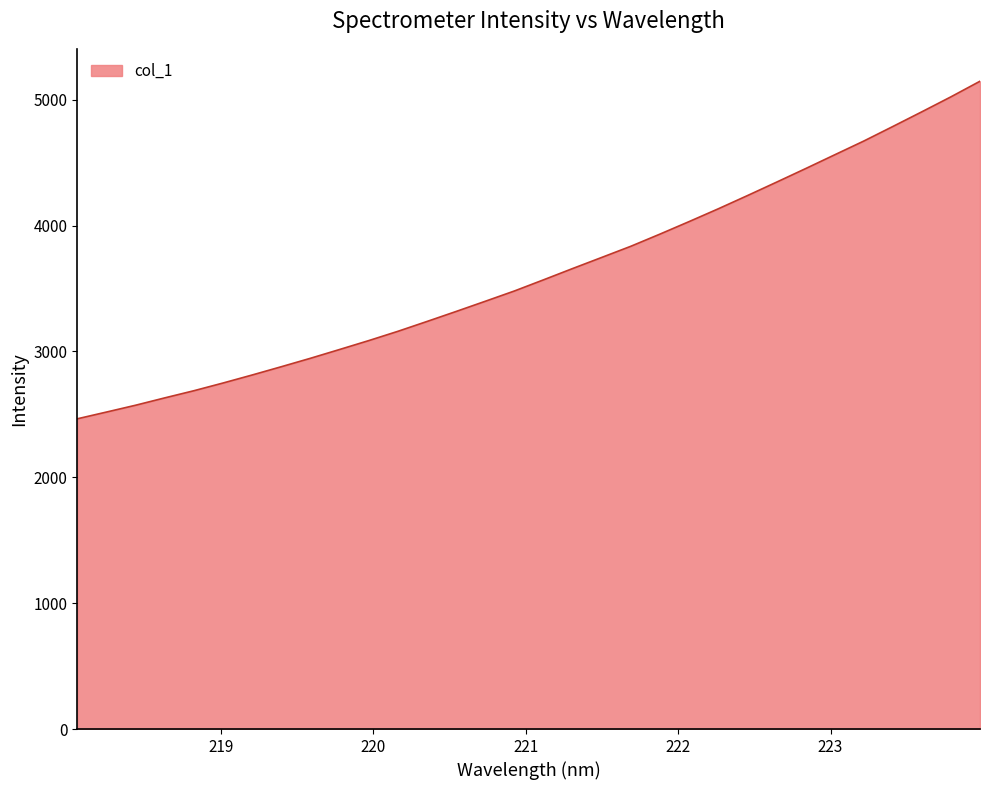

What is the difference between the maximum and minimum values?

2682.2